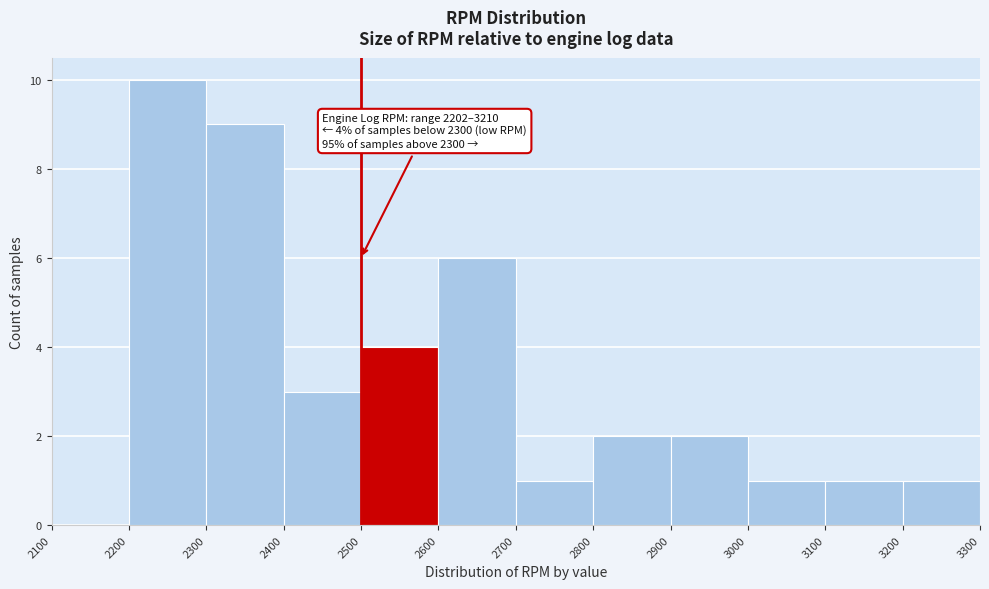

Which range on the x-axis has the tallest bar?

2200 to 2300